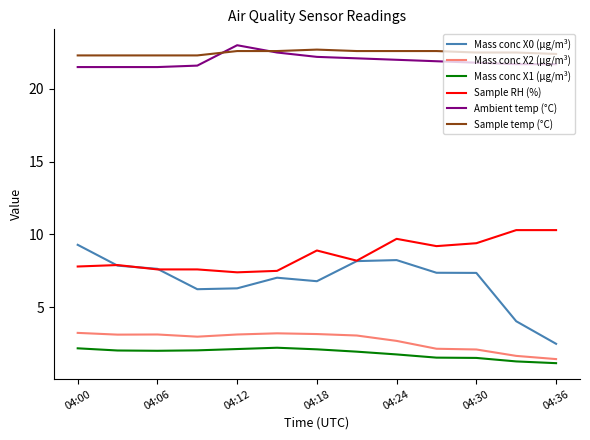

Which series has the largest range (max minus min)?

Mass conc X0 (μg/m³)